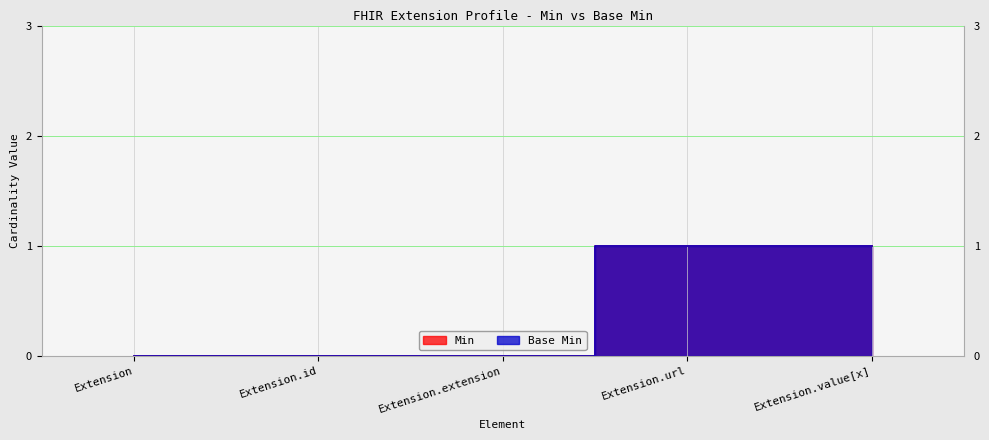

Reading left to right, transcribe all the data shown in this chart.

Min: Extension=0	Extension.id=0	Extension.extension=0	Extension.url=1	Extension.value[x]=1
Base Min: Extension=0	Extension.id=0	Extension.extension=0	Extension.url=1	Extension.value[x]=1